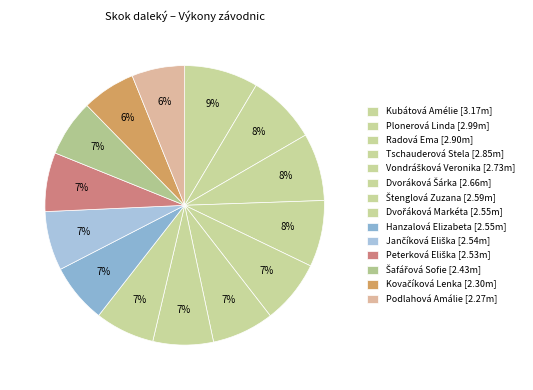

Combined, do Kovačíková Lenka and Dvořáková Markéta account for over 50%?

No